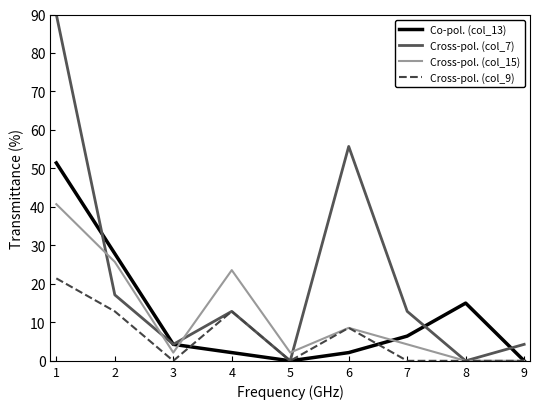

Which series has the largest total across all categories?

Cross-pol. (col_7)